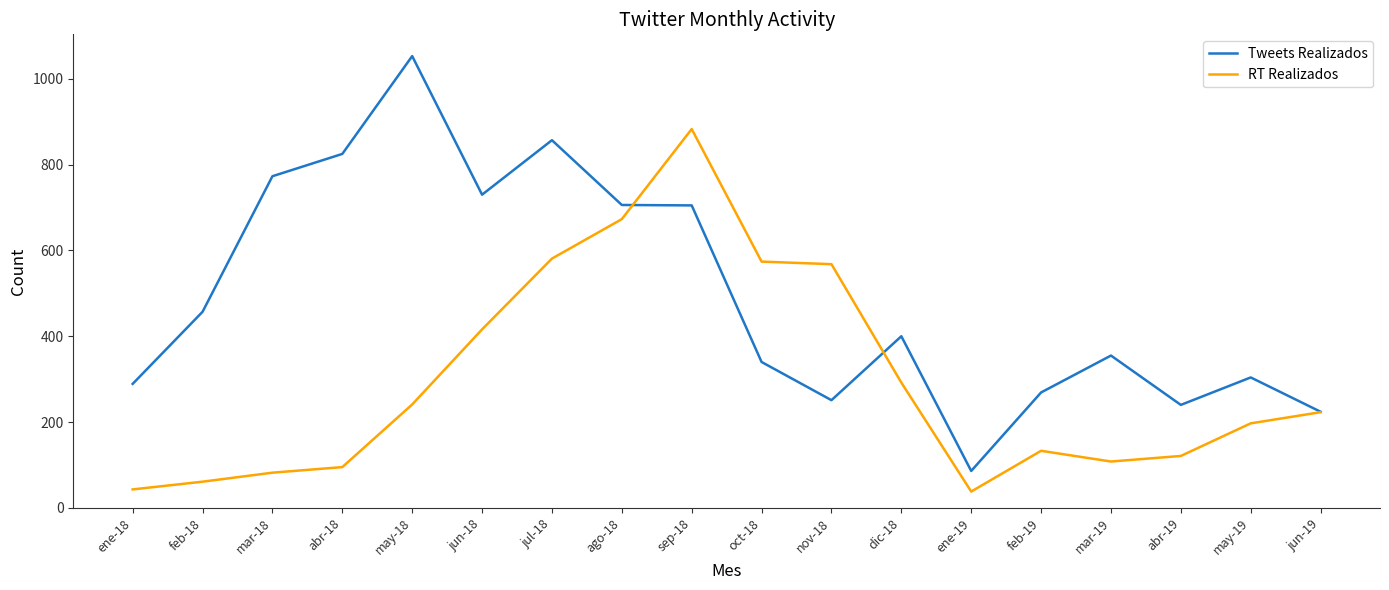

At oct-18, list the series in order from largest to smallest.

RT Realizados, Tweets Realizados